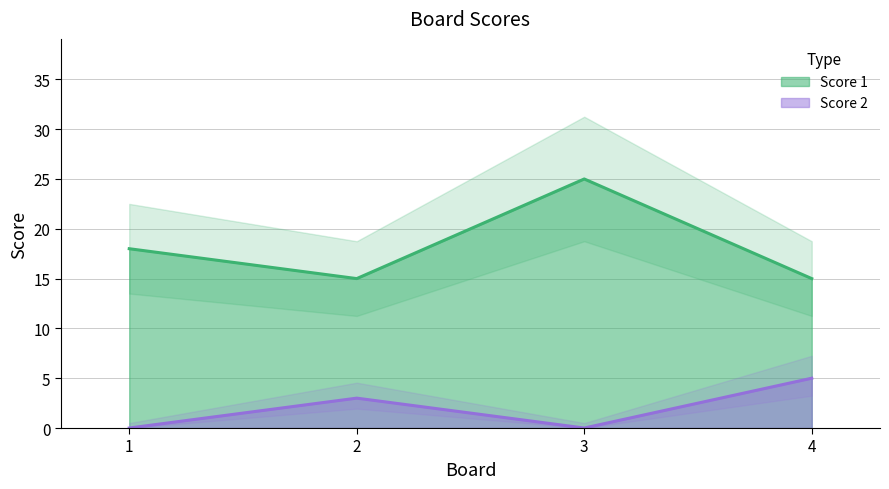

What is the value of the Score 2 point at the 4th from the left?

5